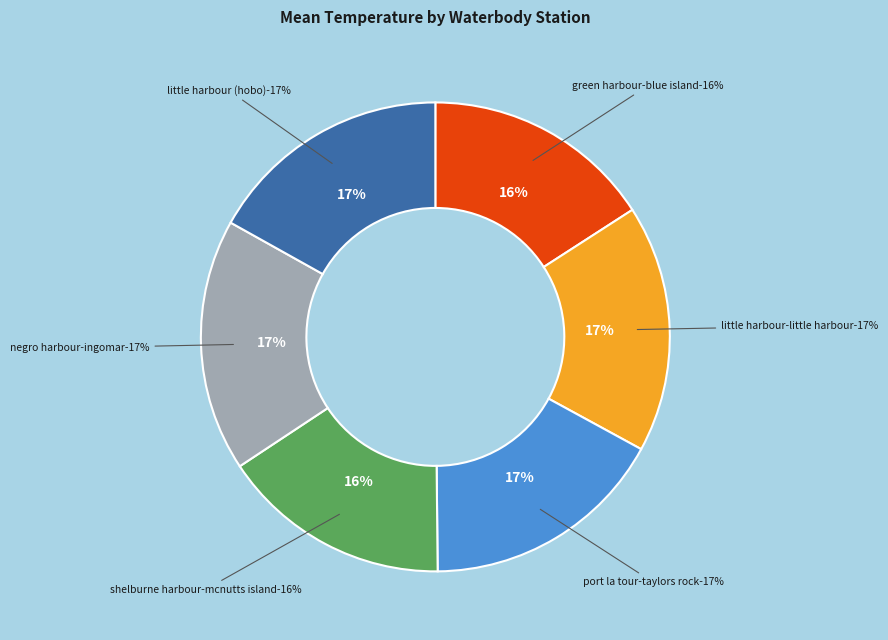

What is the largest slice in the pie chart?

Negro Harbour-Ingomar